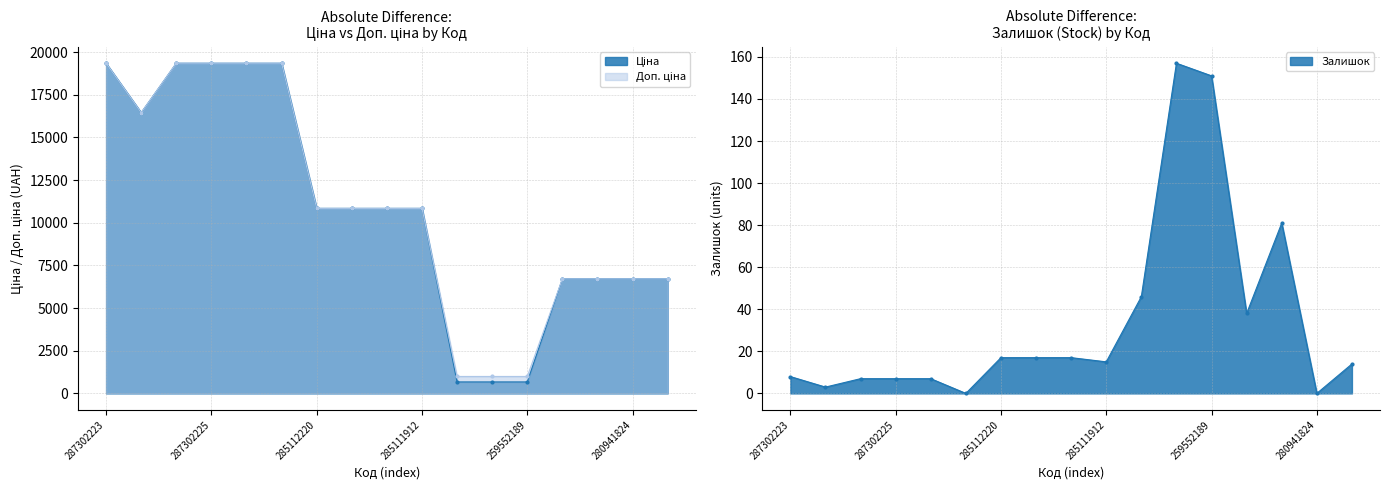

The Залишок series shows 77.8 at 259552213. True or false?

False